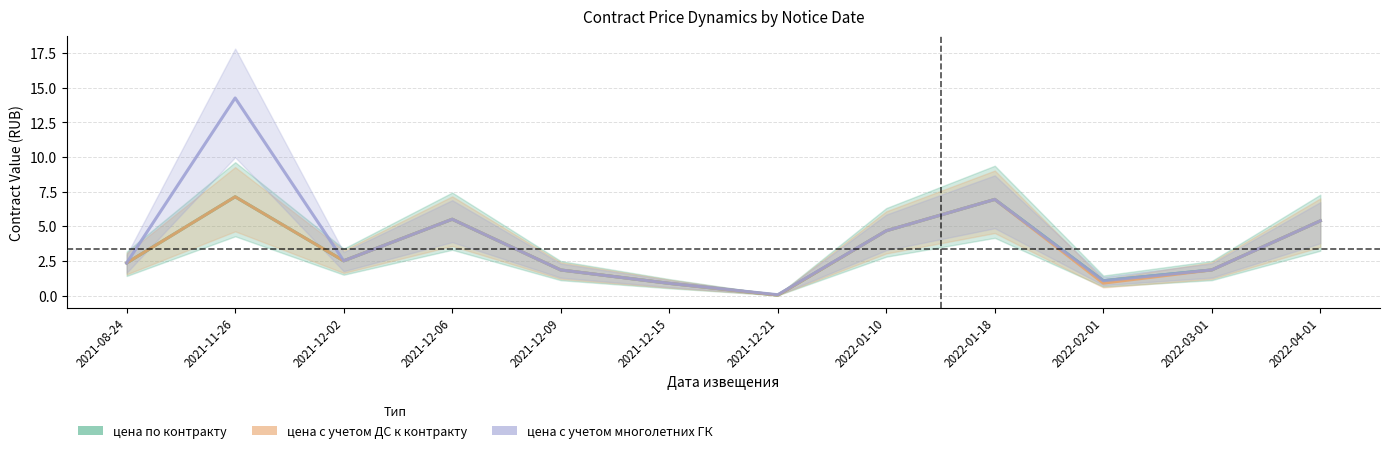

The цена с учетом ДС к контракту series shows 2.9 at 2021-12-09. True or false?

False